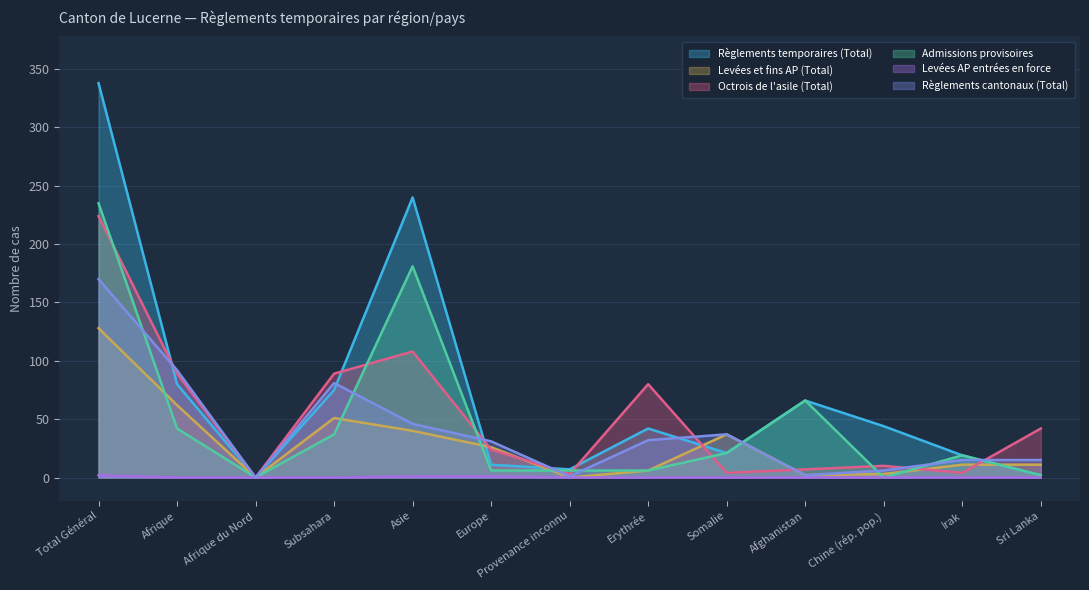

Is the value of Levées AP entrées en force at Afghanistan greater than the value of Règlements temporaires (Total) at Afrique du Nord?

No